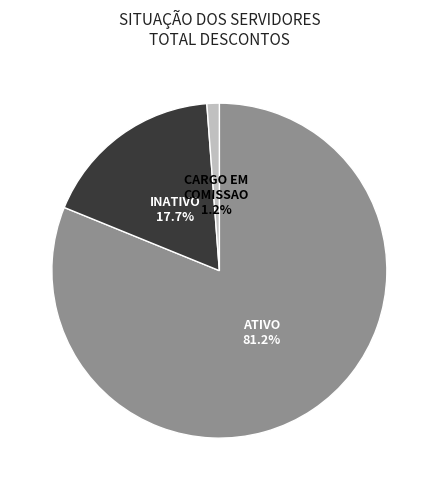

Which has a higher value, INATIVO or ATIVO?

ATIVO